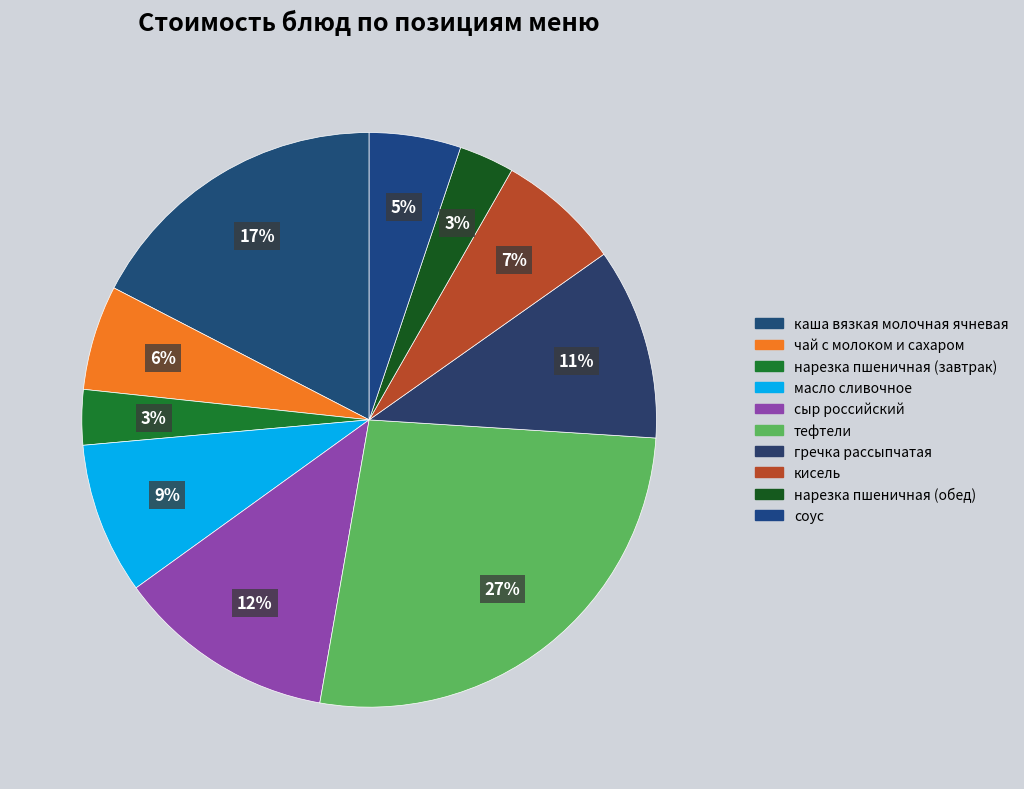

What percentage is the нарезка пшеничная (обед) slice, to the nearest percent?

3%